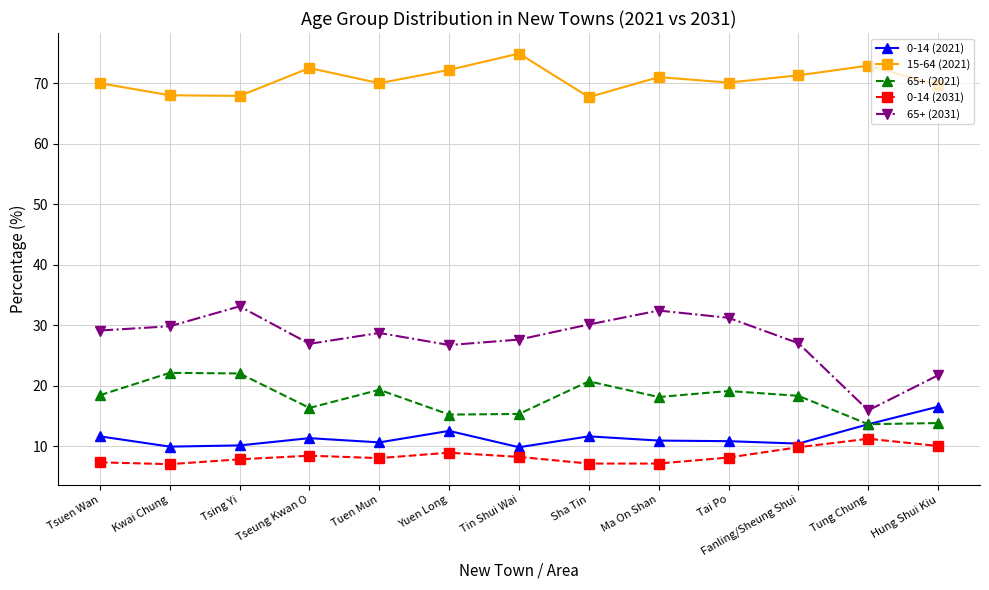

What is the lowest value of the 65+ (2031) series?

15.9